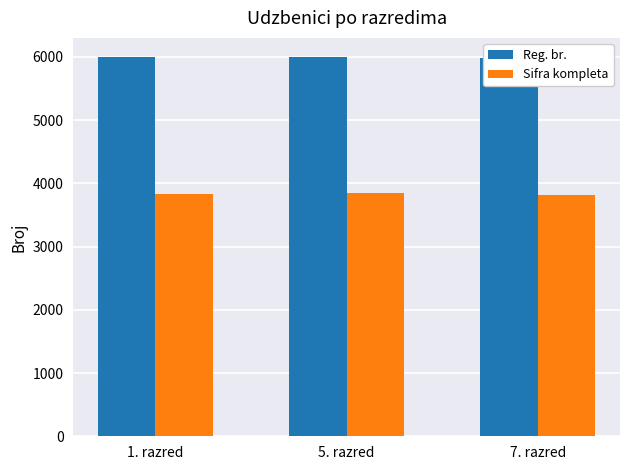

How many data points does each series have?

3